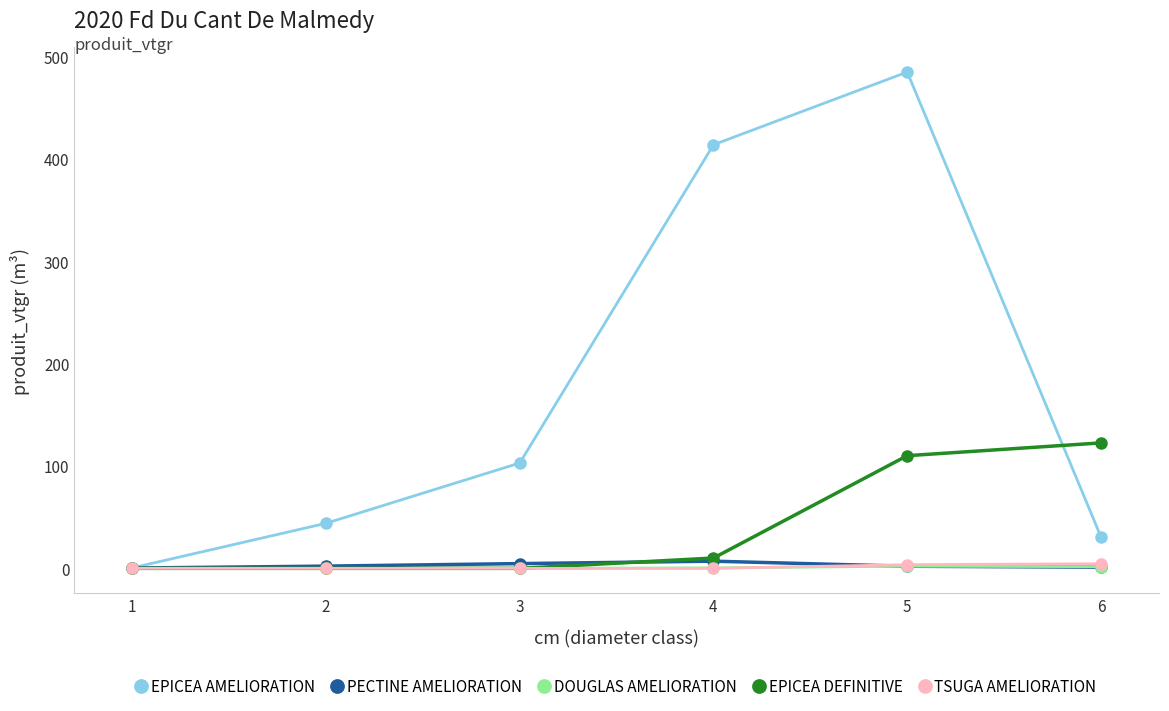

What is the approximate value of TSUGA AMELIORATION at 5?

3.6